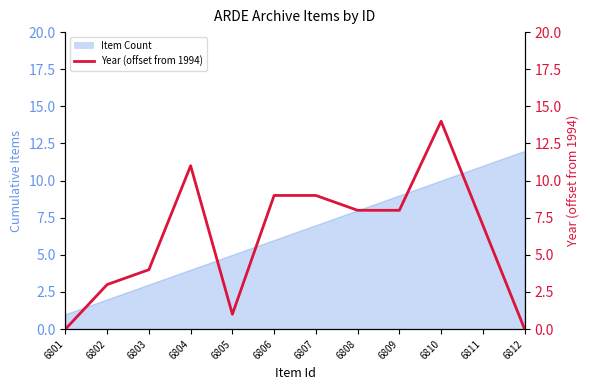

Reading left to right, extract all data points from this chart.

6801=0	6802=3	6803=4	6804=11	6805=1	6806=9	6807=9	6808=8	6809=8	6810=14	6811=7	6812=0